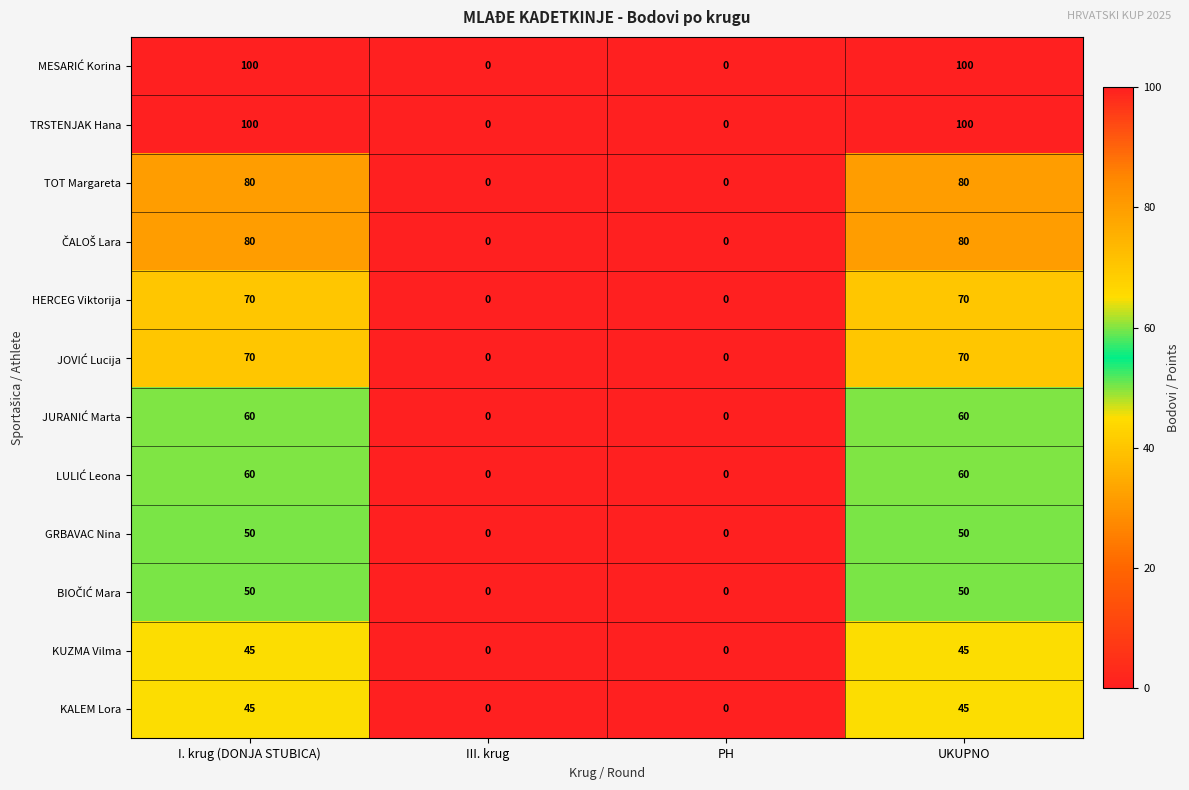

What value does the GRBAVAC Nina series have at I. krug (DONJA STUBICA), to the nearest 10?

50